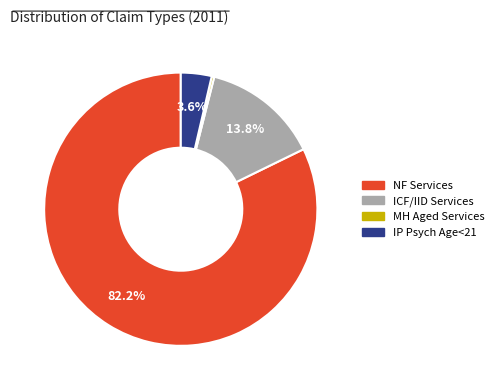

What portion of the pie excludes ICF/IID Services?

86.2%